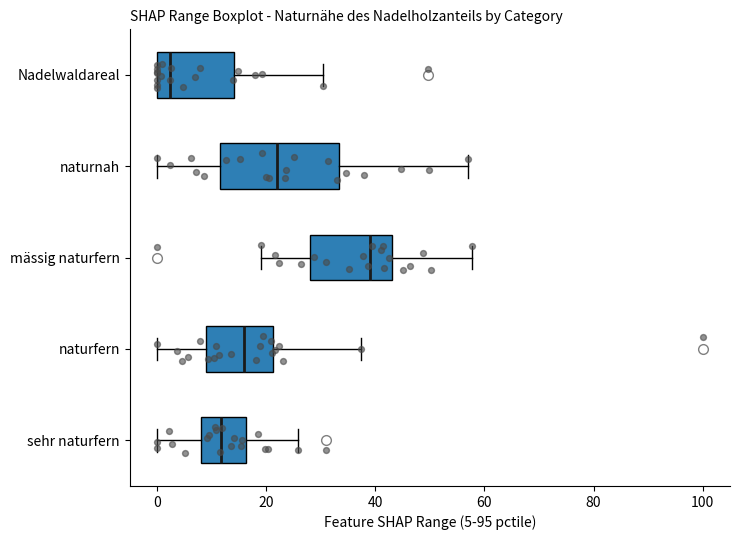

Reading bottom to top, transcribe this box plot: for each box, give where its median line is, the range the box spans, and where its two whiskers end, as read against the x-axis. The values are not printed on the chart, so give them approximately, as read against the axis.

sehr naturfern: median 12, box 8 to 16, whiskers 0 to 26
naturfern: median 16, box 8 to 22, whiskers 0 to 38
mässig naturfern: median 40, box 28 to 44, whiskers 20 to 58
naturnah: median 22, box 12 to 34, whiskers 0 to 56
Nadelwaldareal: median 2, box 0 to 14, whiskers 0 to 30